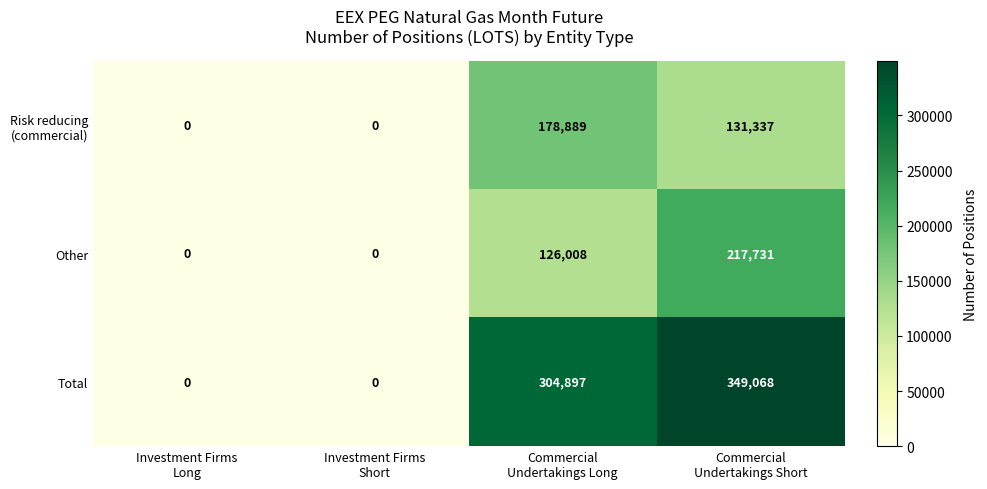

Which series changed the most between Investment Firms
Long and Commercial
Undertakings Short?

Total